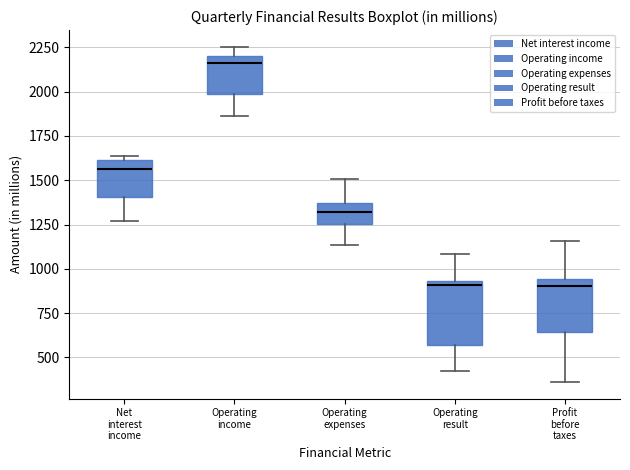

Reading left to right, read every box against the y-axis: the position of its median line, the range the box covers, and the ends of its whiskers. The values are not printed on the chart, so give them approximately, as read against the axis.

Net interest income: median 1550, box 1400 to 1600, whiskers 1250 to 1650
Operating income: median 2150, box 2000 to 2200, whiskers 1850 to 2250
Operating expenses: median 1300, box 1250 to 1350, whiskers 1150 to 1500
Operating result: median 900, box 550 to 950, whiskers 450 to 1100
Profit before taxes: median 900, box 650 to 950, whiskers 350 to 1150